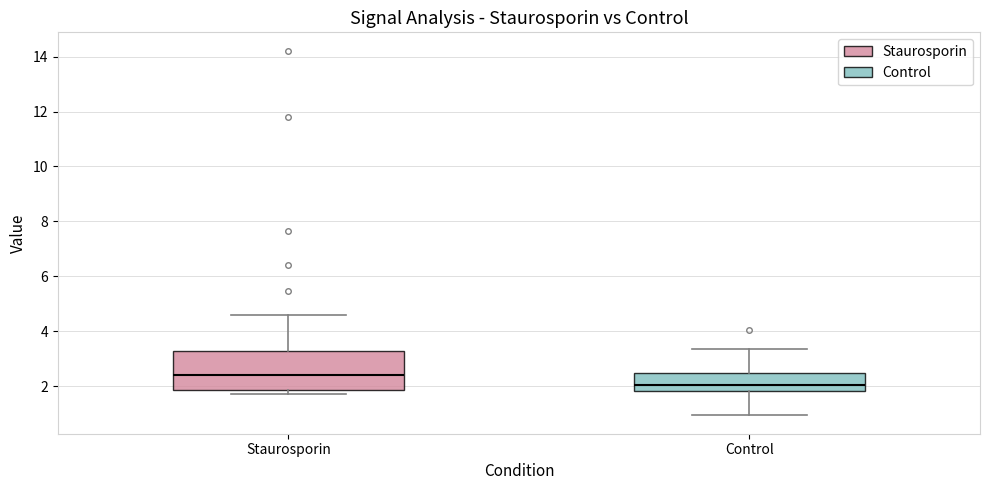

Which box is the tallest, from its lower edge to its upper edge?

Staurosporin